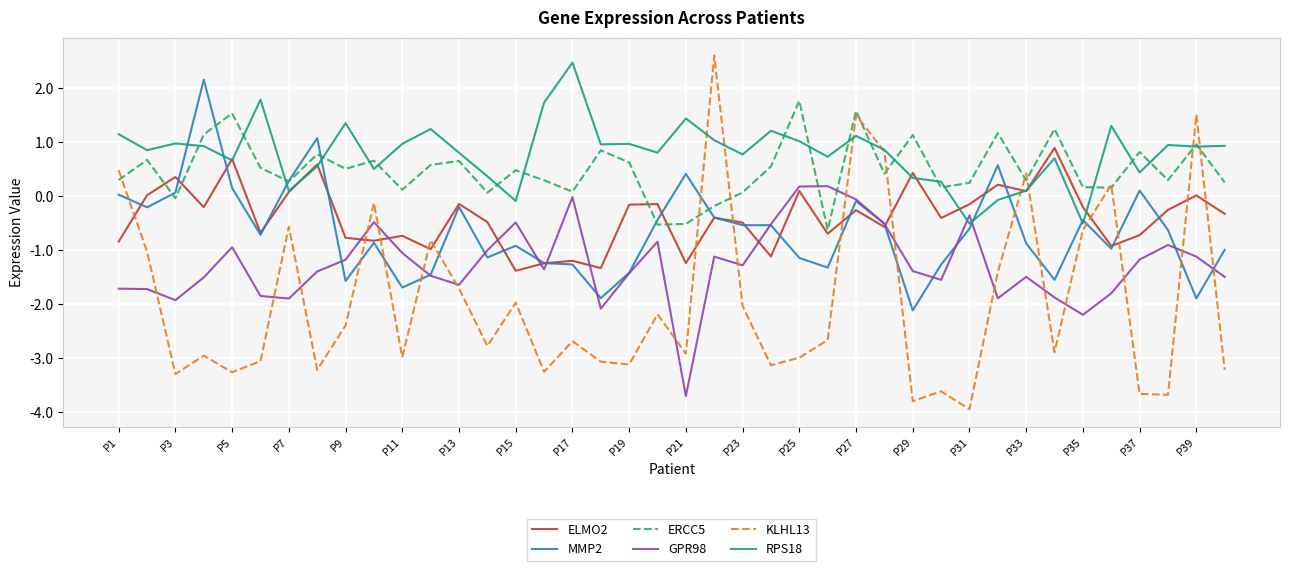

True or false: GPR98 has more than 1 points higher than both neighbors.

True